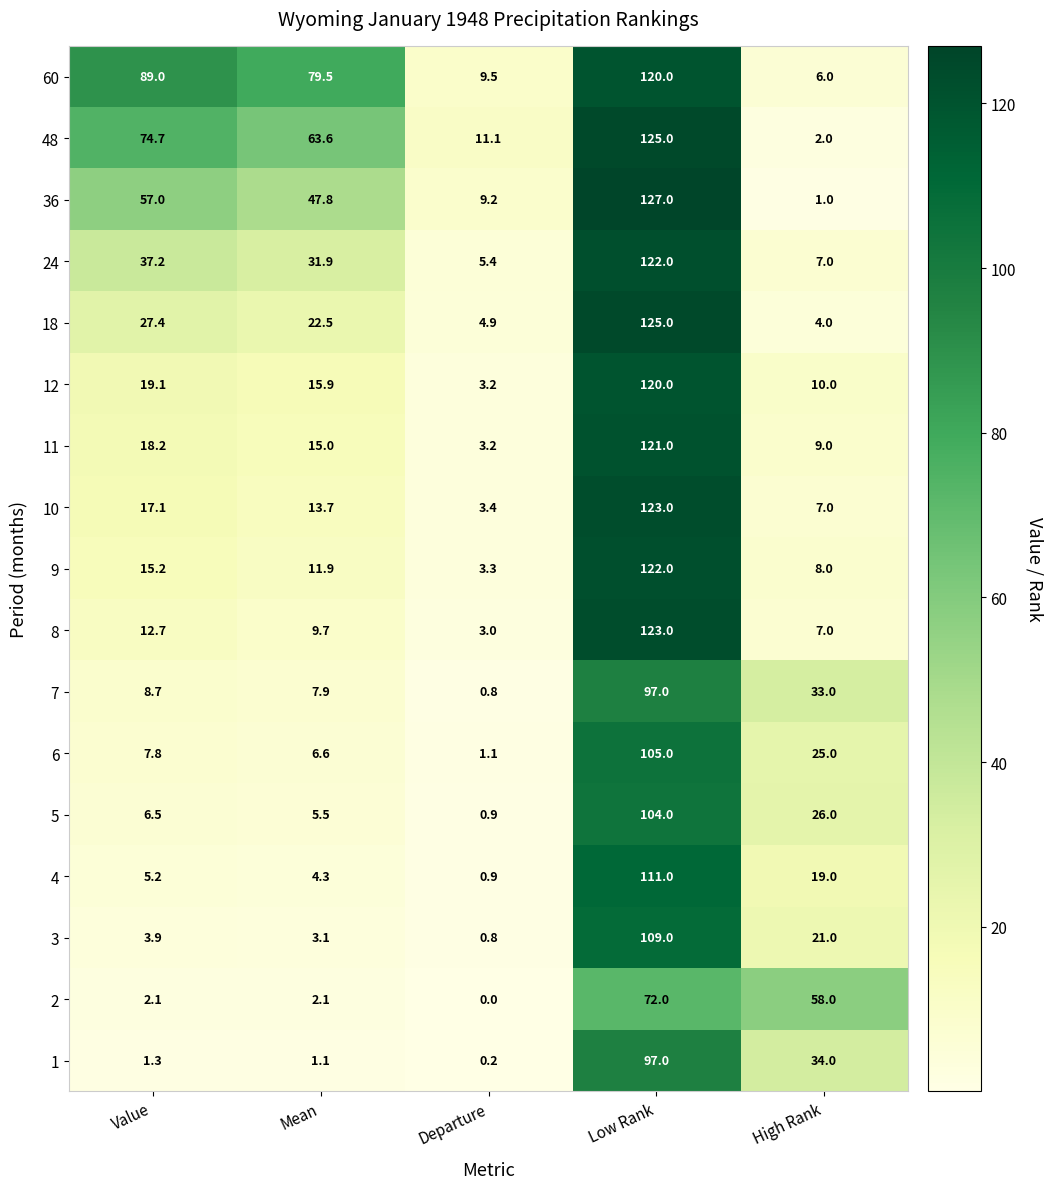

The value of 9 at Low Rank is 122.0. True or false?

True